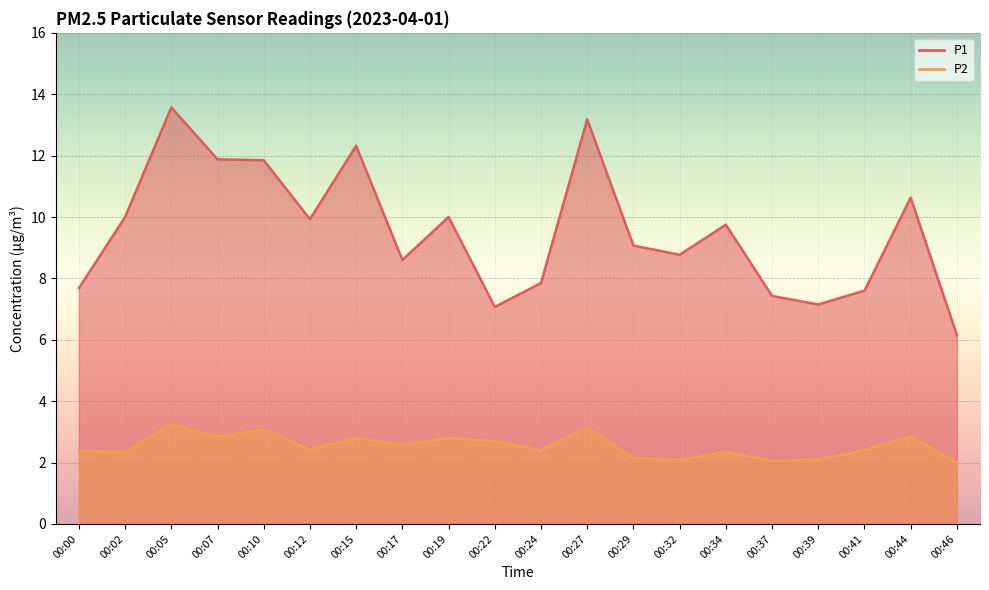

How many data points in P1 are above 9?

11